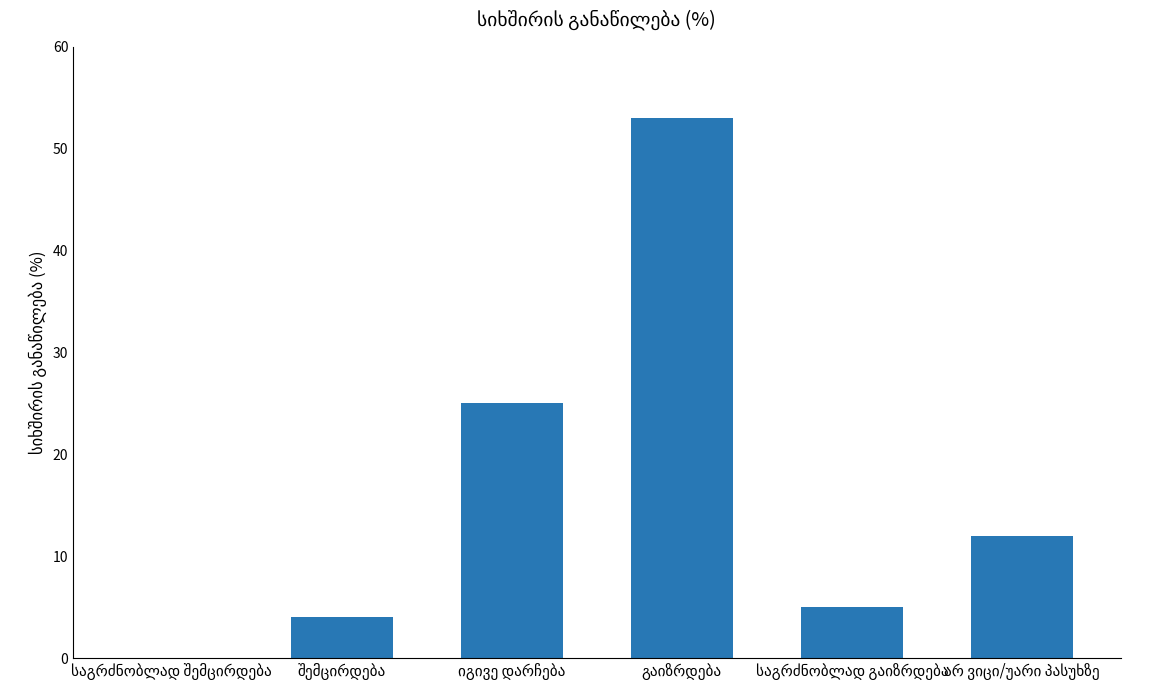

How many data points does each series have?

6